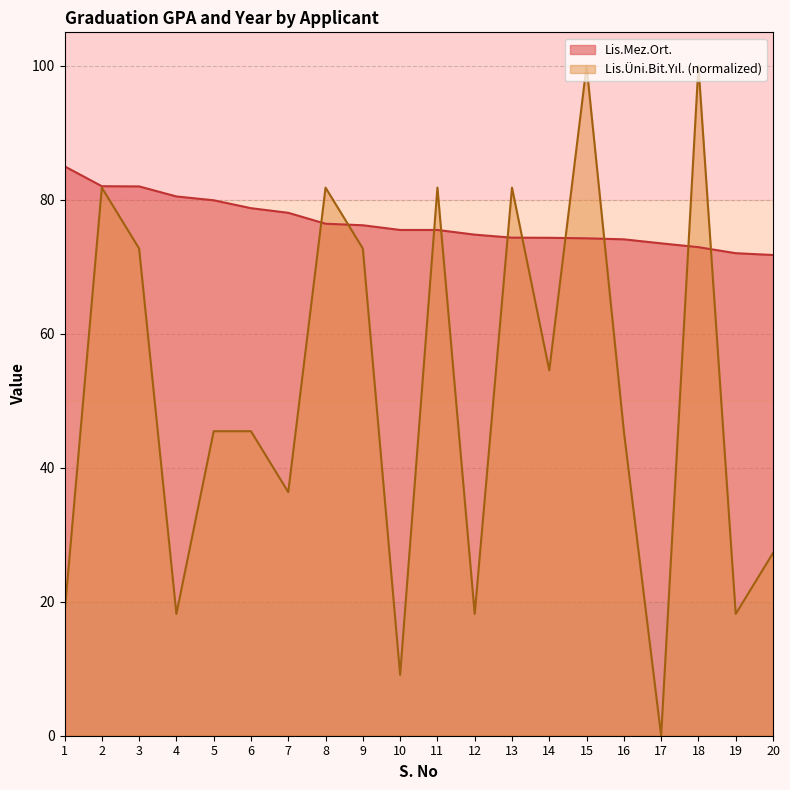

Which category has the highest value in the Lis.Uni.Bit.Yil. series?

15